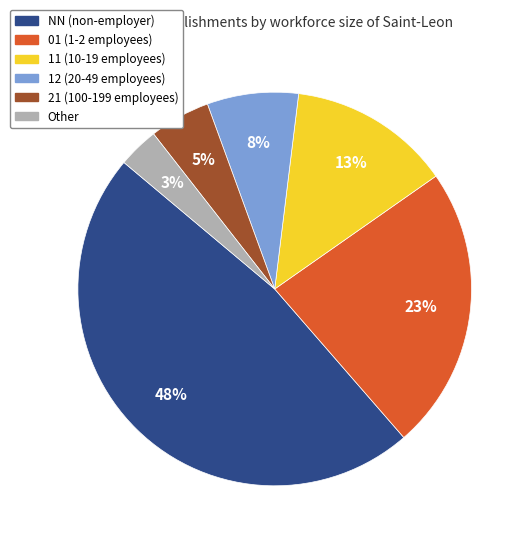

How many segments does this pie chart have?

6